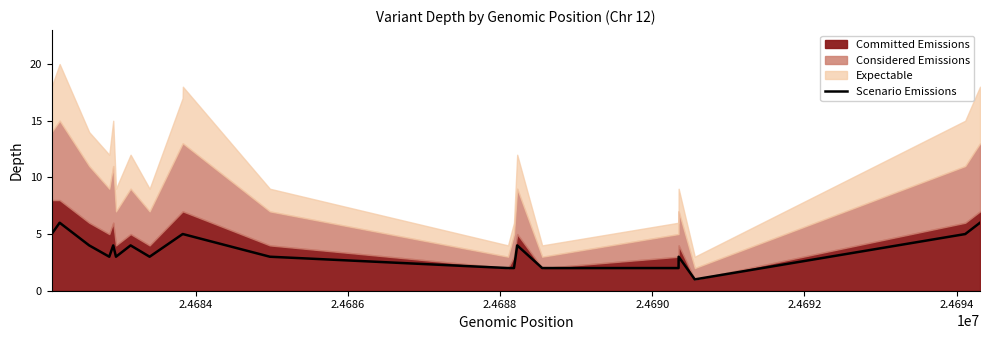

What is the maximum value for Scenario Emissions?

6